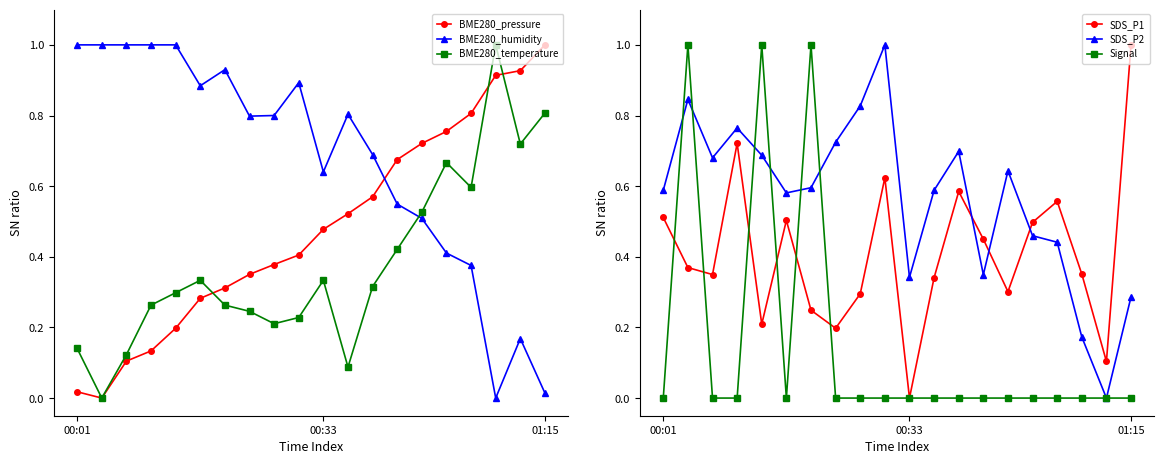

At 3, list the series in order from smallest to largest.

Signal, BME280_pressure, BME280_temperature, SDS_P1, SDS_P2, BME280_humidity